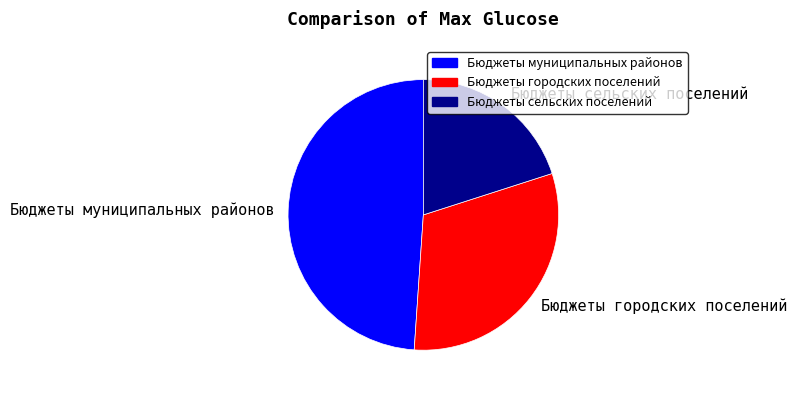

Does any single category account for the majority?

No